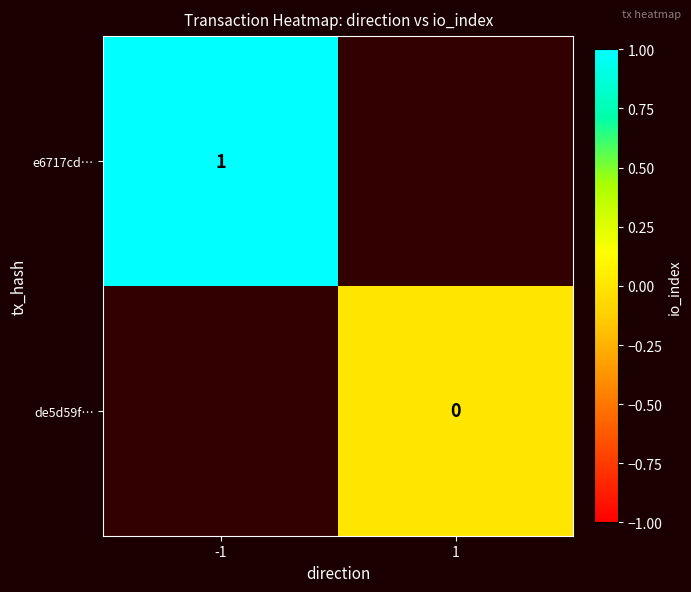

The e6717cd… series shows 1 at -1. True or false?

True